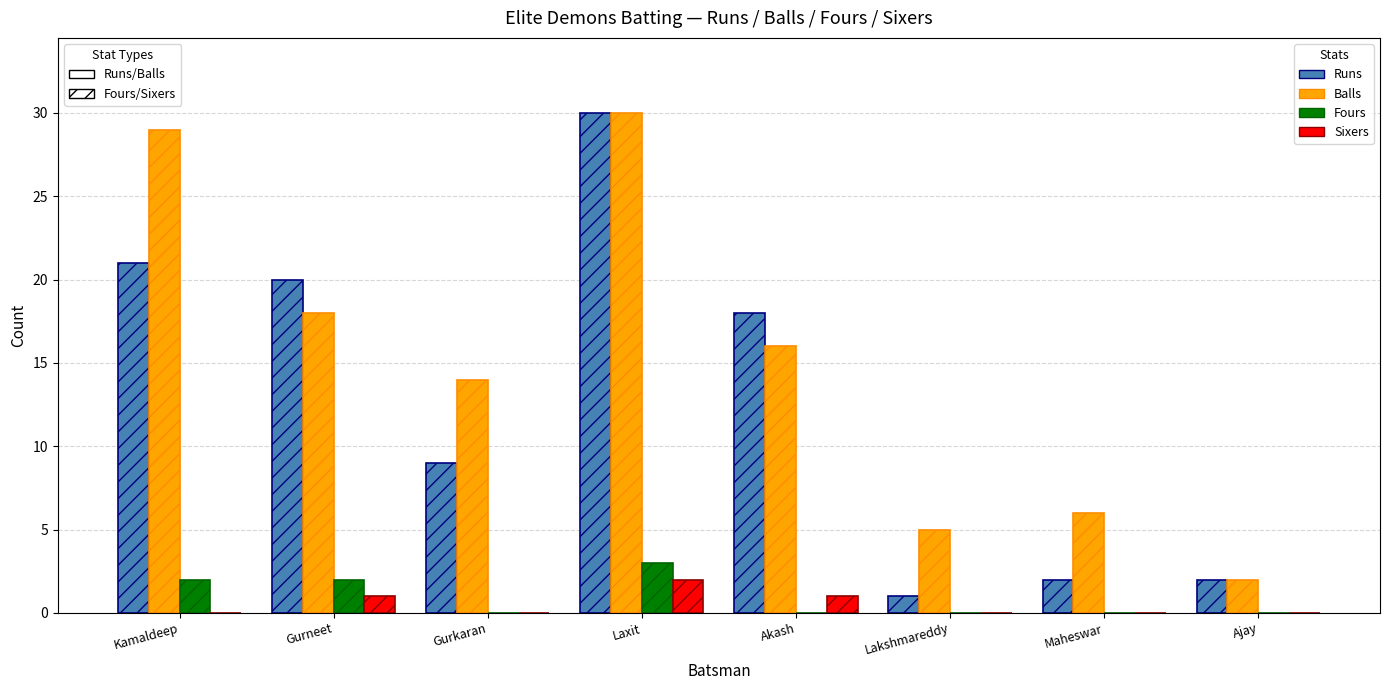

What is the total value across all series at Ajay?

4